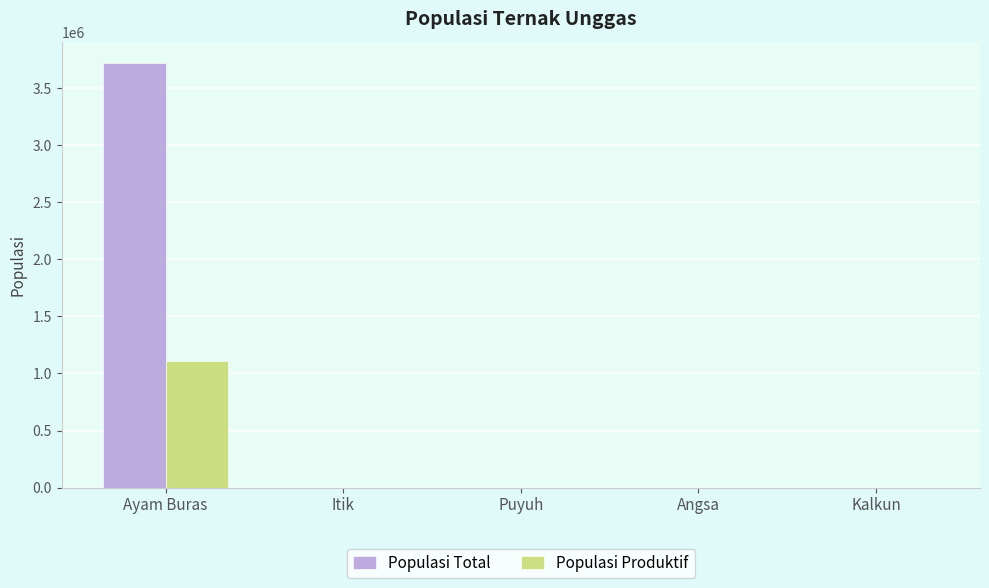

The Populasi Produktif series shows 552382.0 at Ayam Buras. True or false?

False